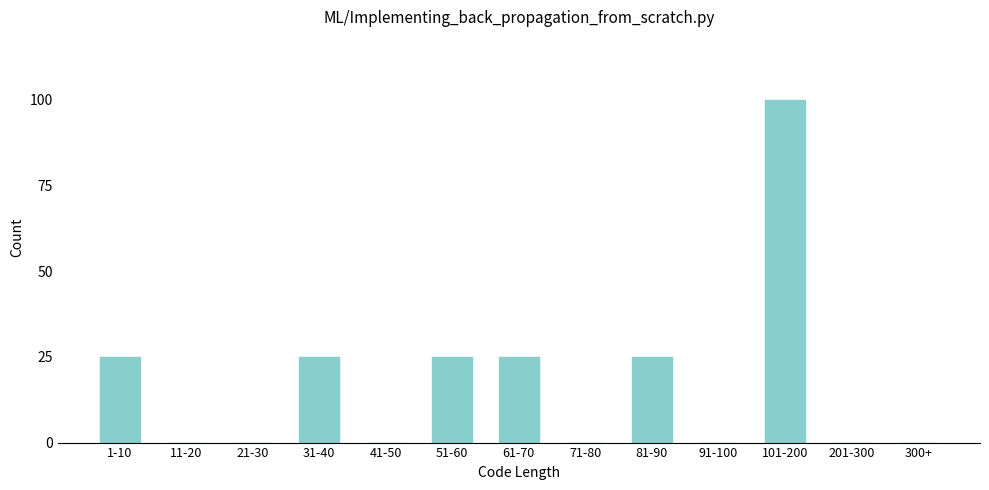

Reading left to right, transcribe all the data shown in this chart.

1-10=25	11-20=0	21-30=0	31-40=25	41-50=0	51-60=25	61-70=25	71-80=0	81-90=25	91-100=0	101-200=100	201-300=0	300+=0